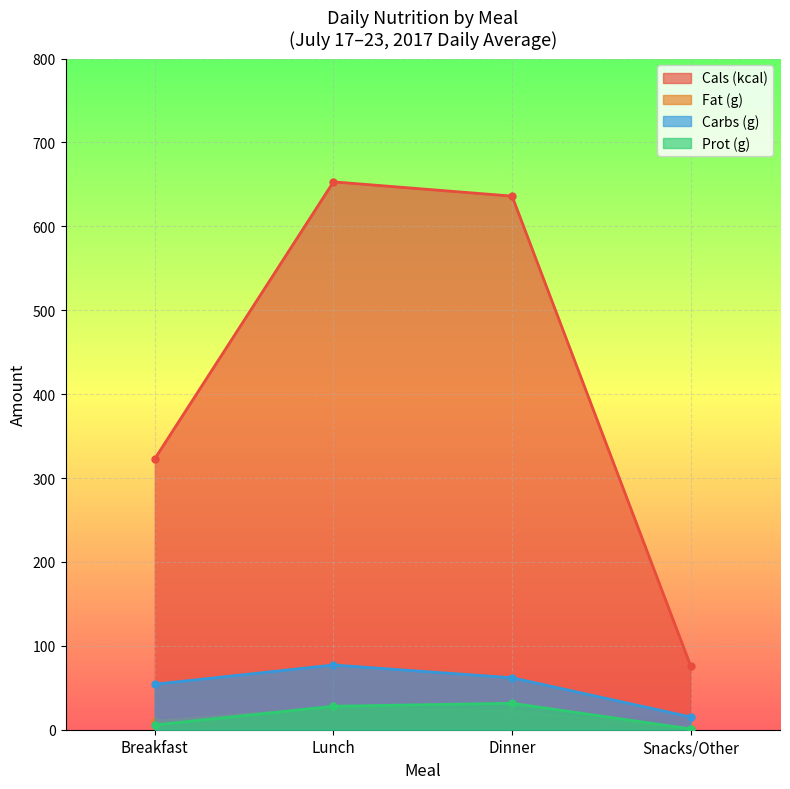

What is the difference between the Cals (kcal) values at Lunch and Snacks/Other?

577.0